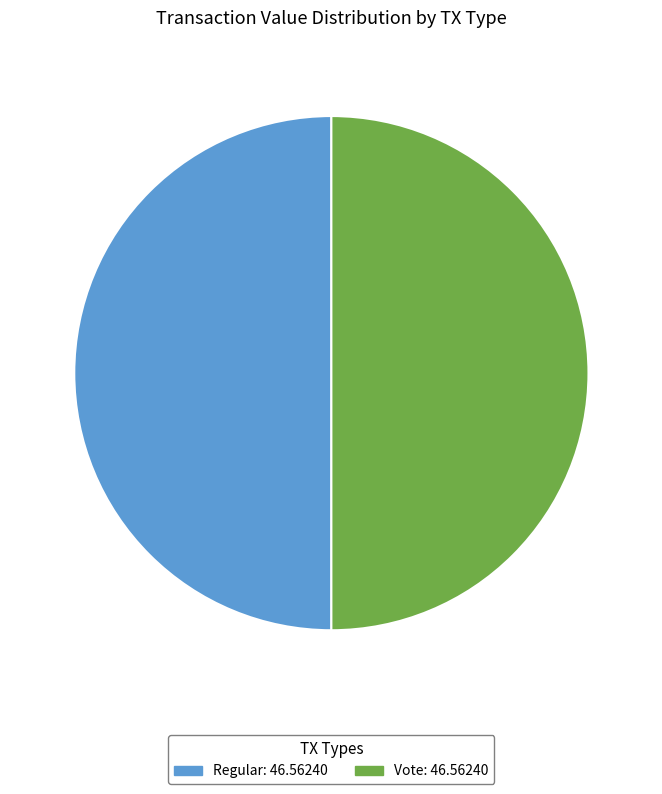

The Regular slice represents 50% of the pie. True or false?

True